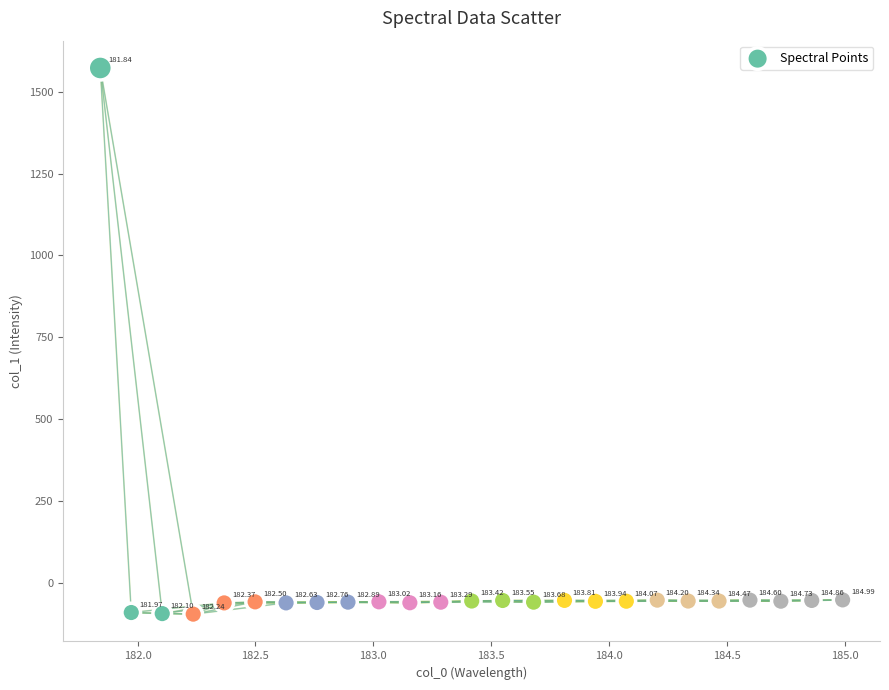

What is the range of Y values (max minus min)?

1668.4